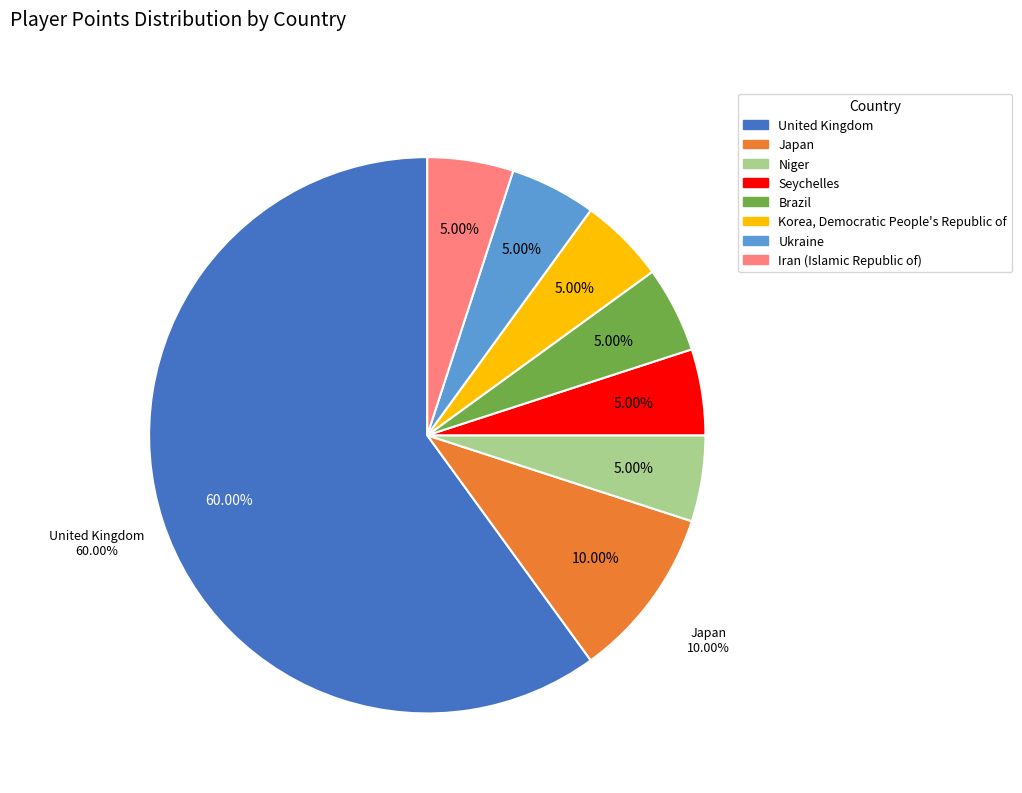

Rank the categories by value from lowest to highest.

Niger, Seychelles, Brazil, Korea, Democratic People's Republic of, Ukraine, Iran (Islamic Republic of), Japan, United Kingdom